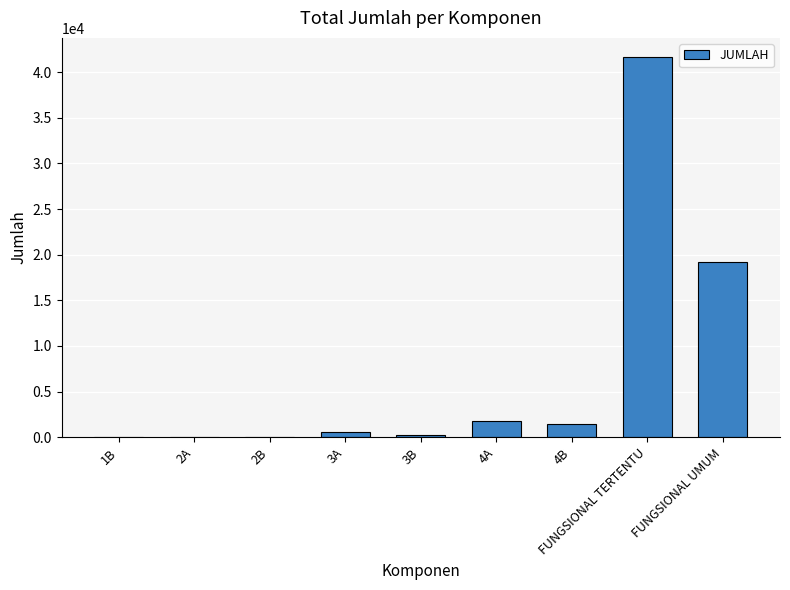

What is the average value?

7230